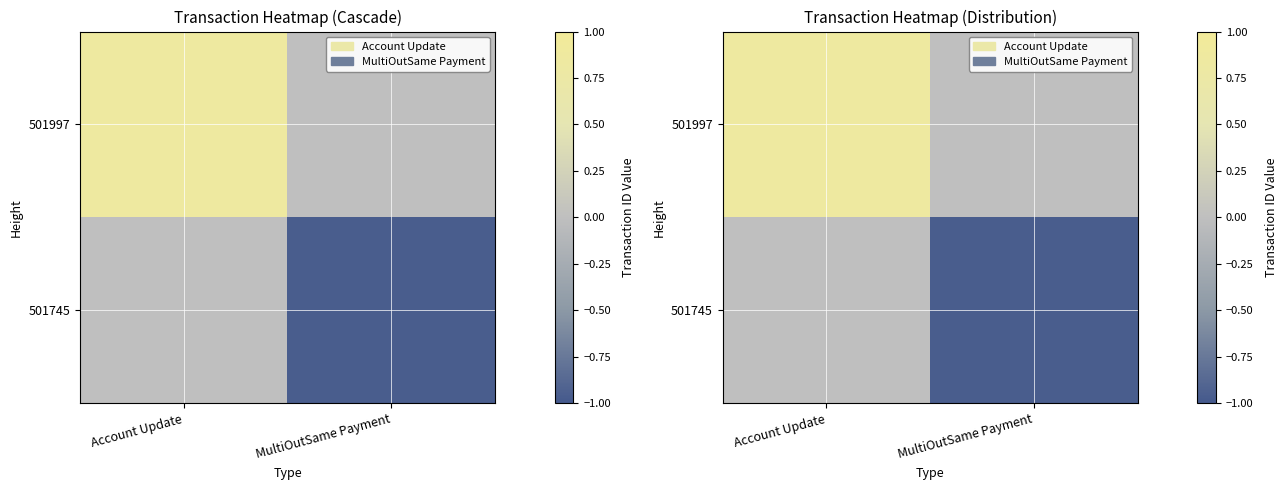

Rank the series by their maximum value, from highest to lowest.

501997, 501745